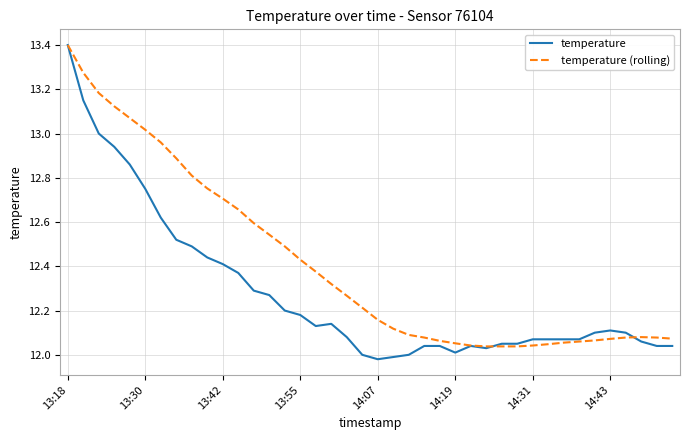

Which series has the largest range (max minus min)?

temperature